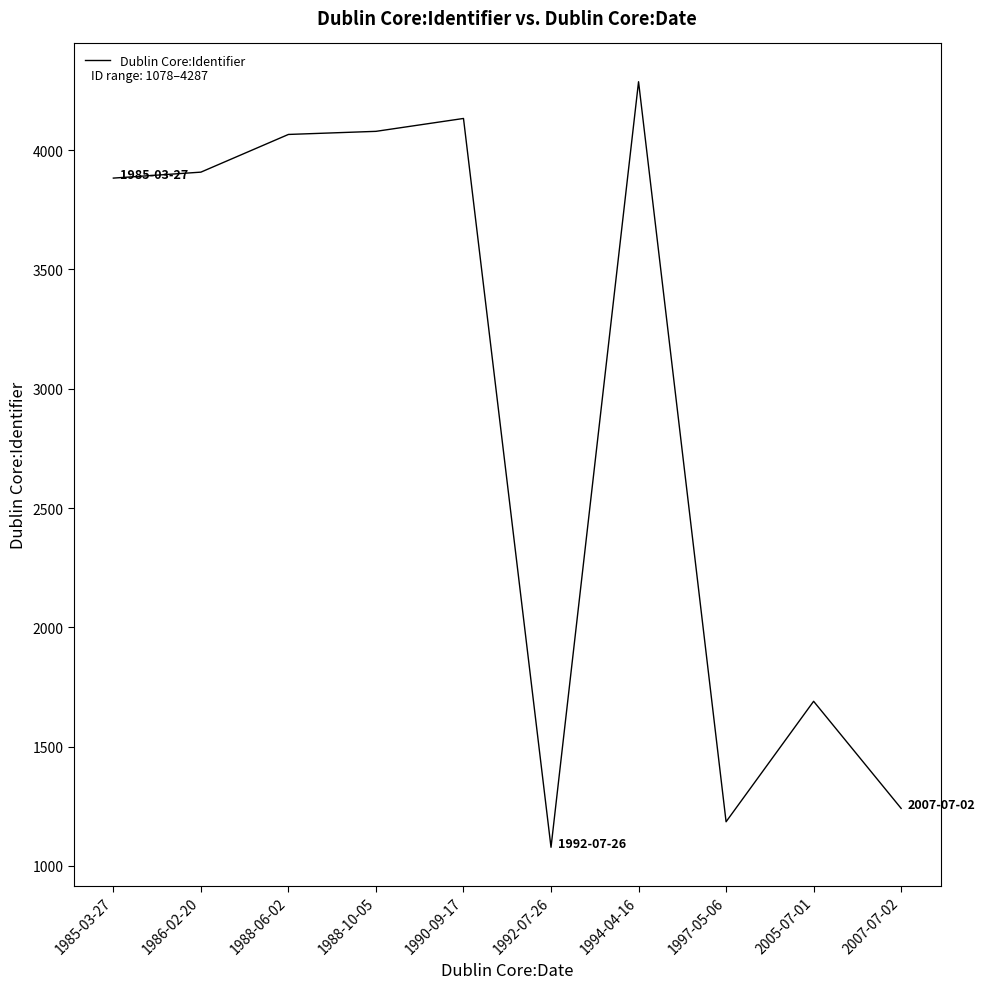

What position from the right is 1997-05-06?

3